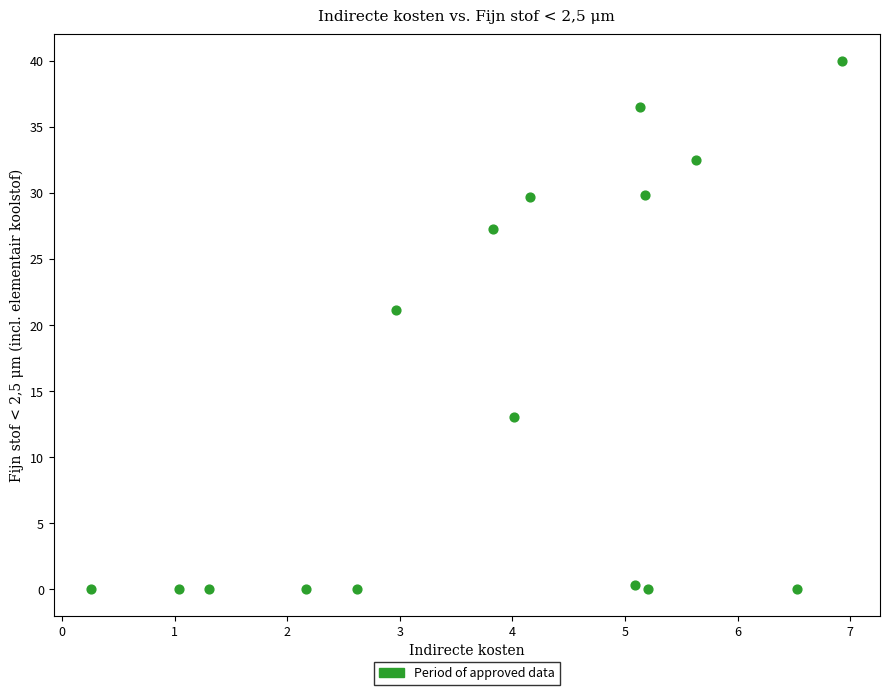

What is the range of Y values (max minus min)?

40.0